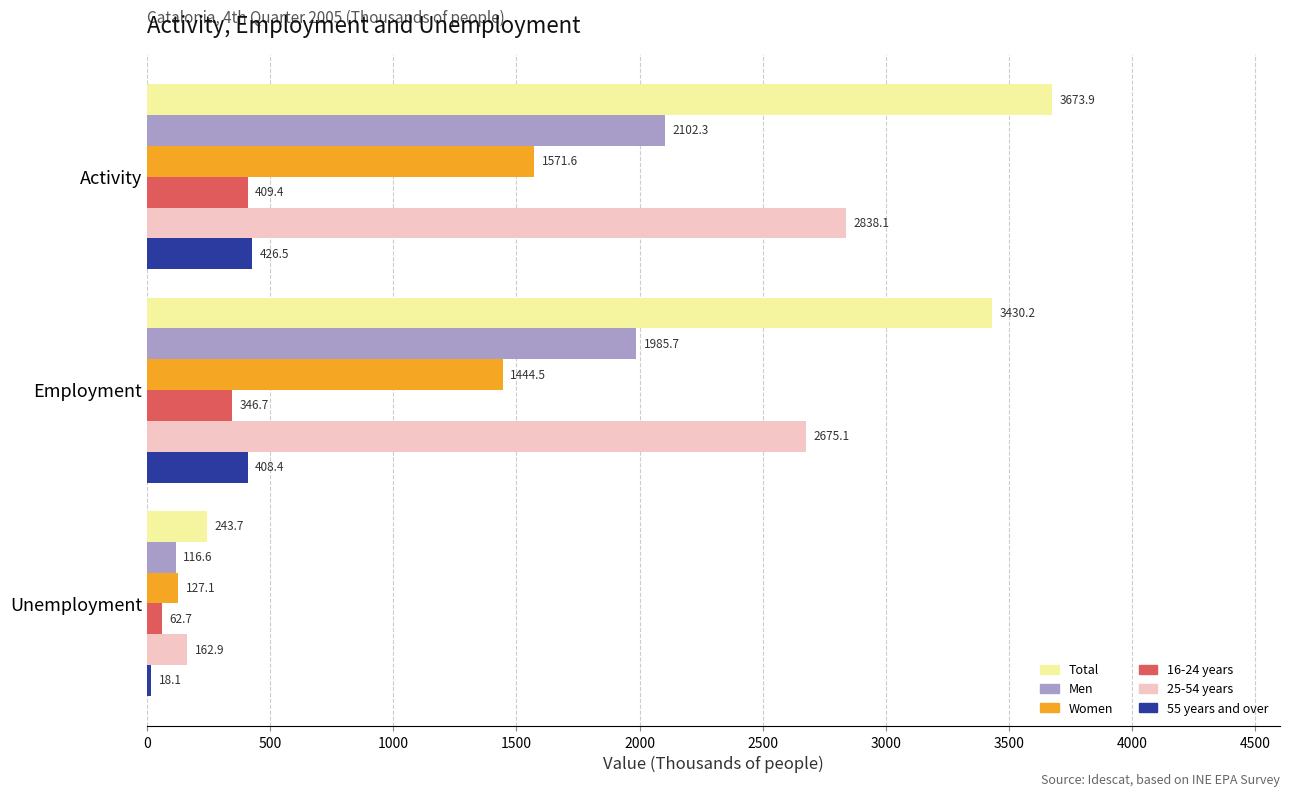

True or false: Men has a value of 2102.3 at Activity.

True